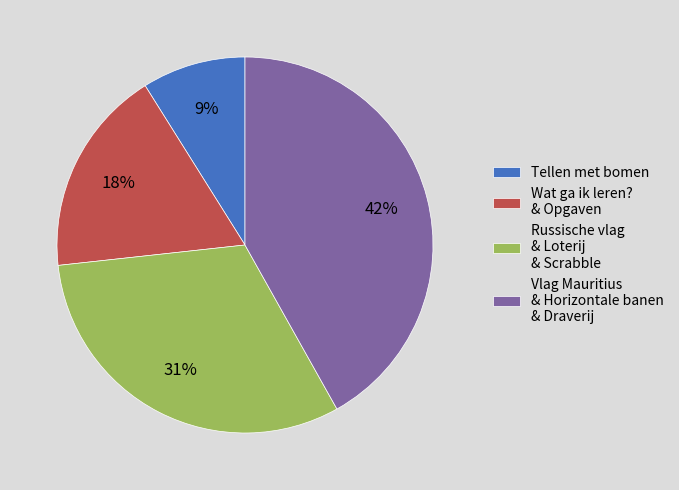

Is the sum of Russische vlag & Loterij & Scrabble and Wat ga ik leren? & Opgaven greater than half?

No